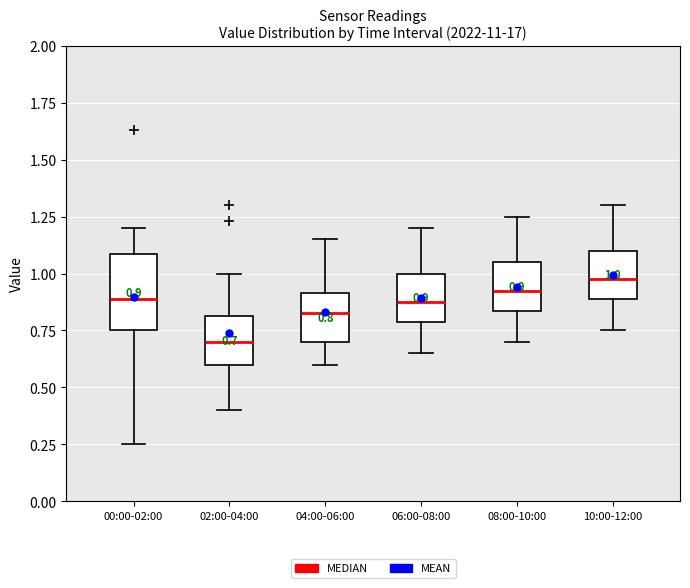

Comparing the boxes themselves (not the whiskers), which one is the tallest?

00:00-02:00